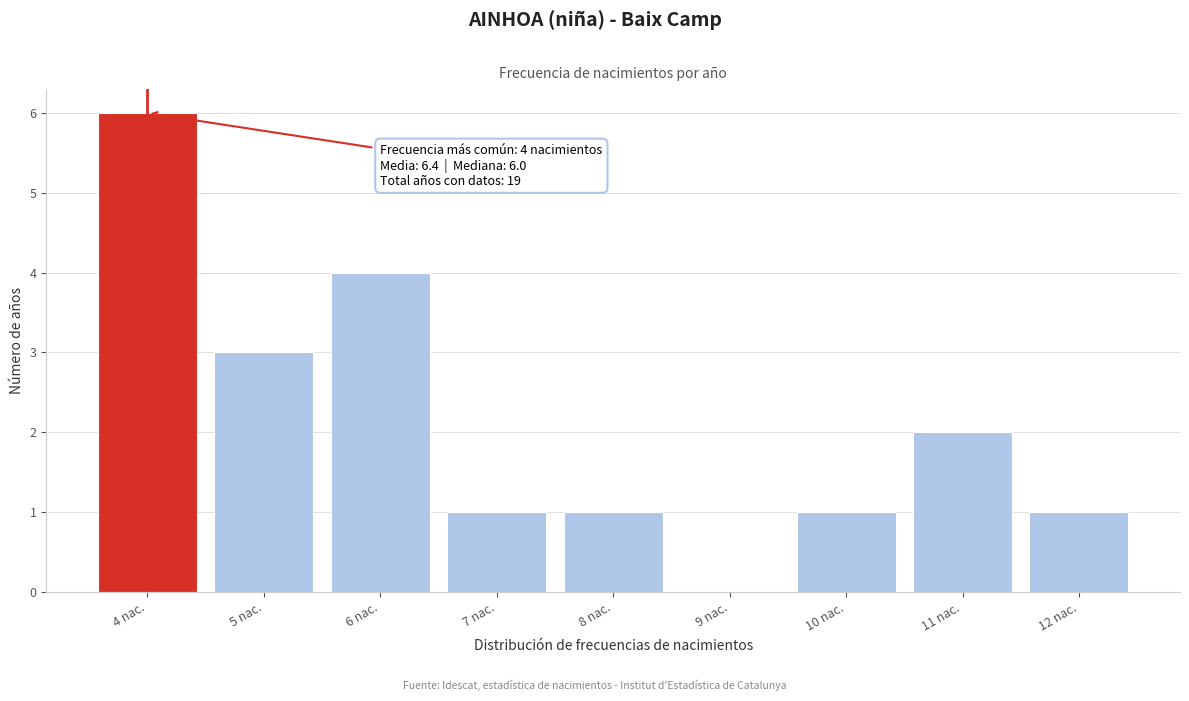

Reading right to left, transcribe all the data shown in this chart.

12 nac.=1	11 nac.=2	10 nac.=1	9 nac.=0	8 nac.=1	7 nac.=1	6 nac.=4	5 nac.=3	4 nac.=6